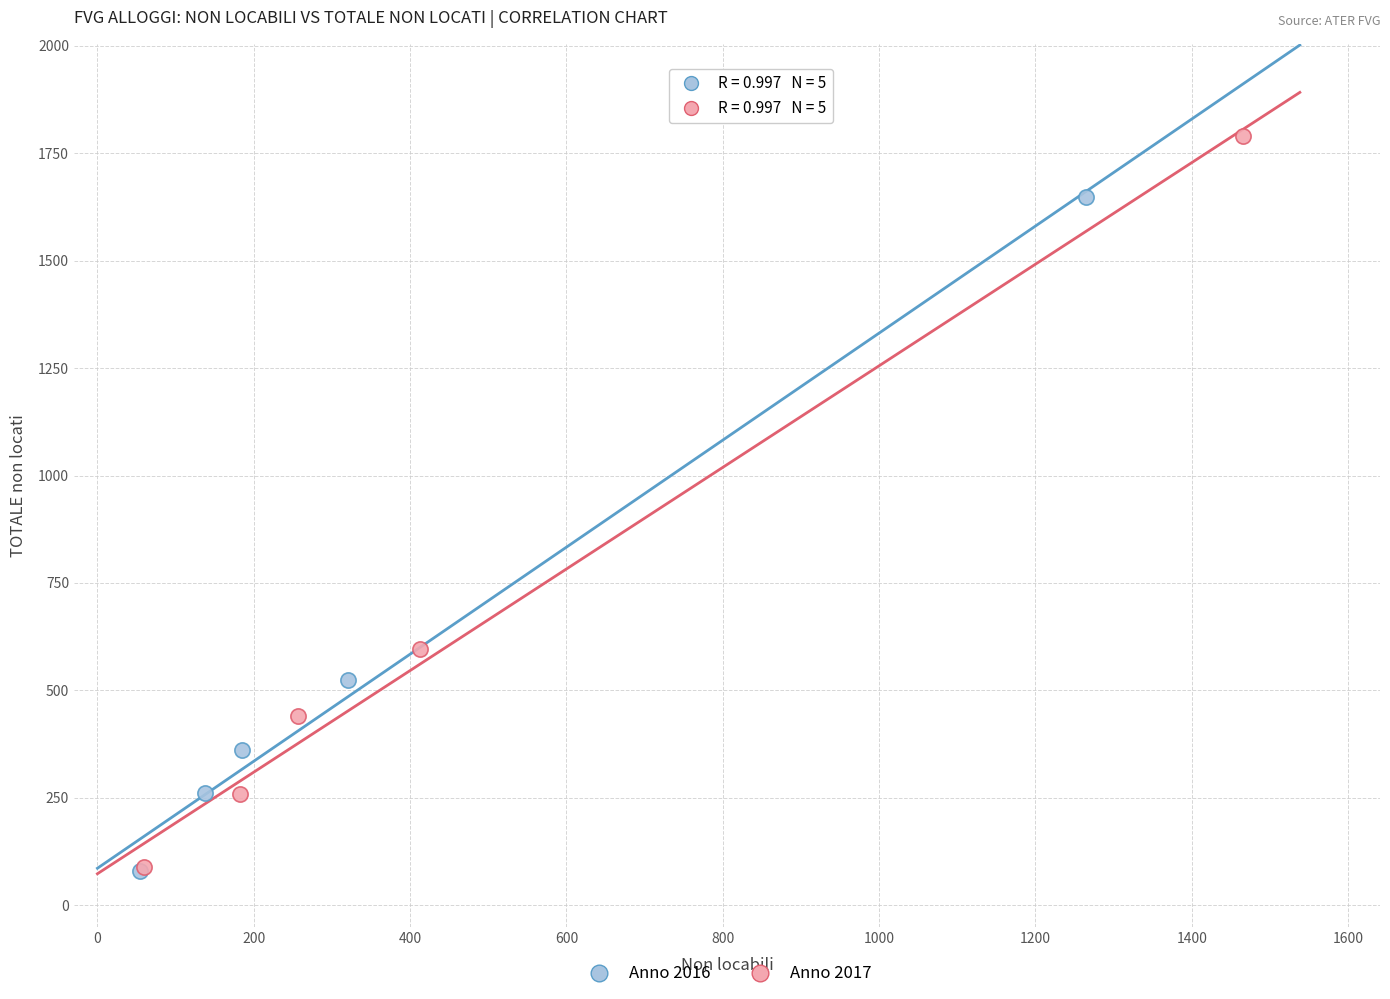

Which series contains the highest Y value?

Anno 2017